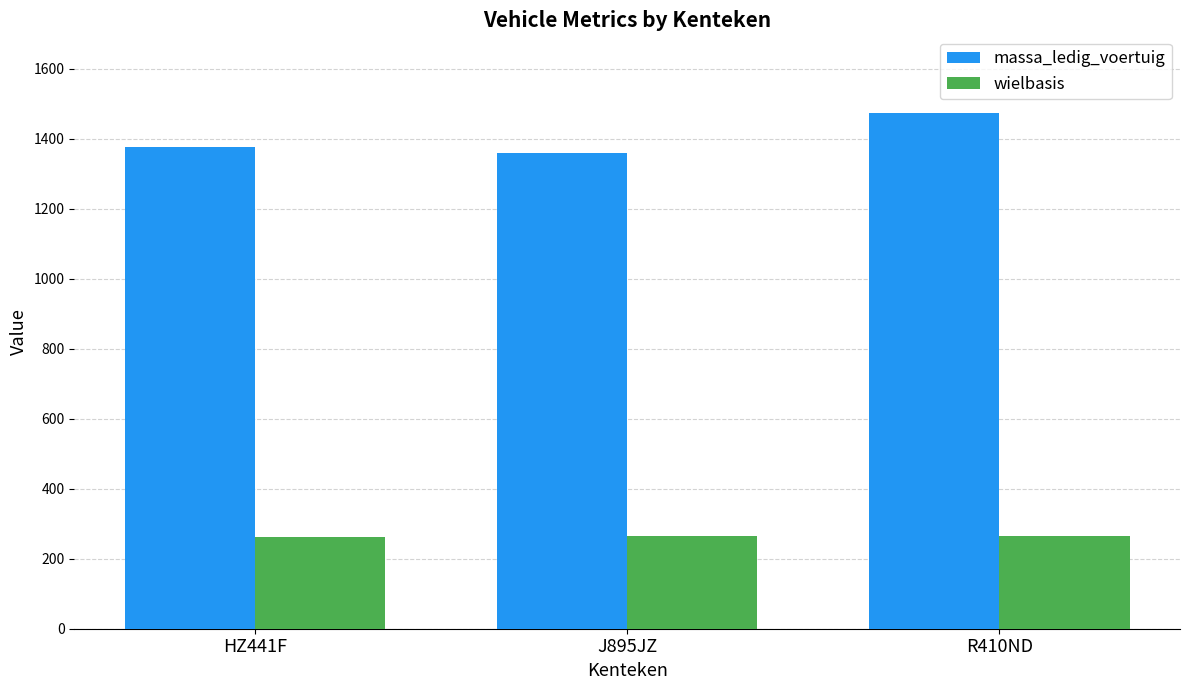

The wielbasis series shows 264 at R410ND. True or false?

True